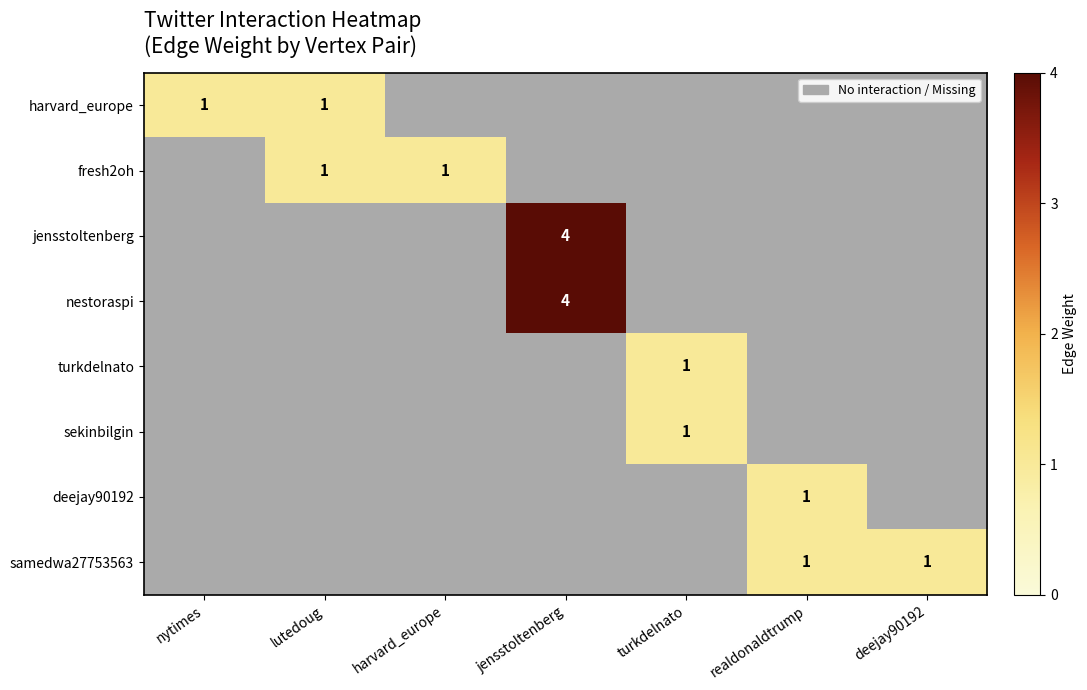

At how many categories does at least one series exceed 1?

1